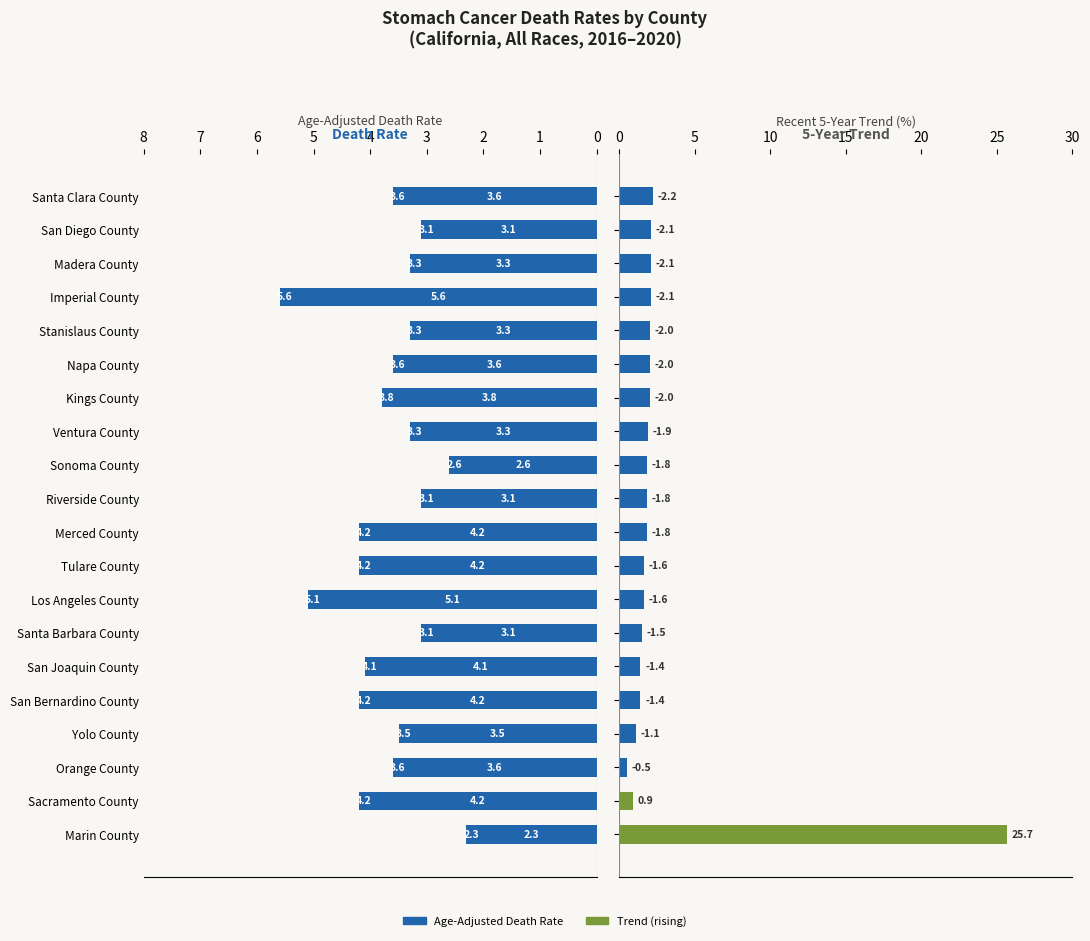

The value of Recent 5-Year Trend at Sonoma County is 1.8. True or false?

True